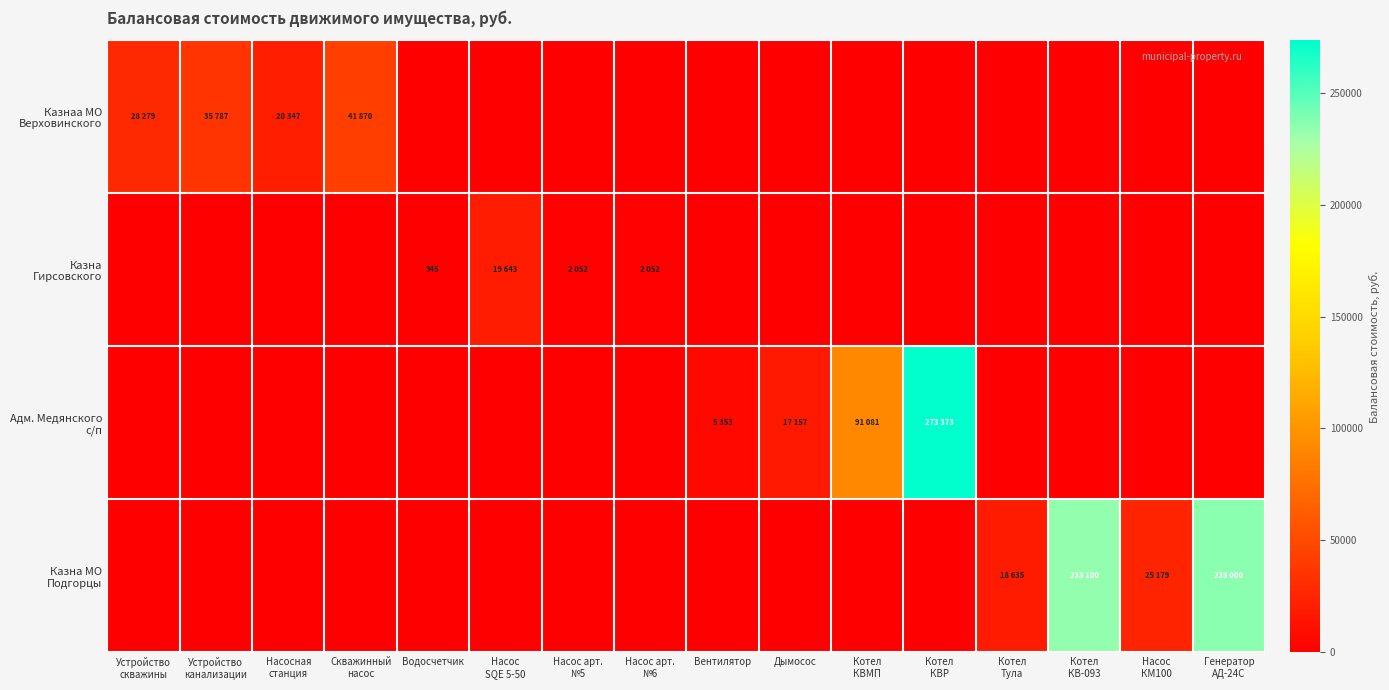

Which series changed the most between Котел КВ-093 and Генератор АД-24С?

Казна МО Подгорцы